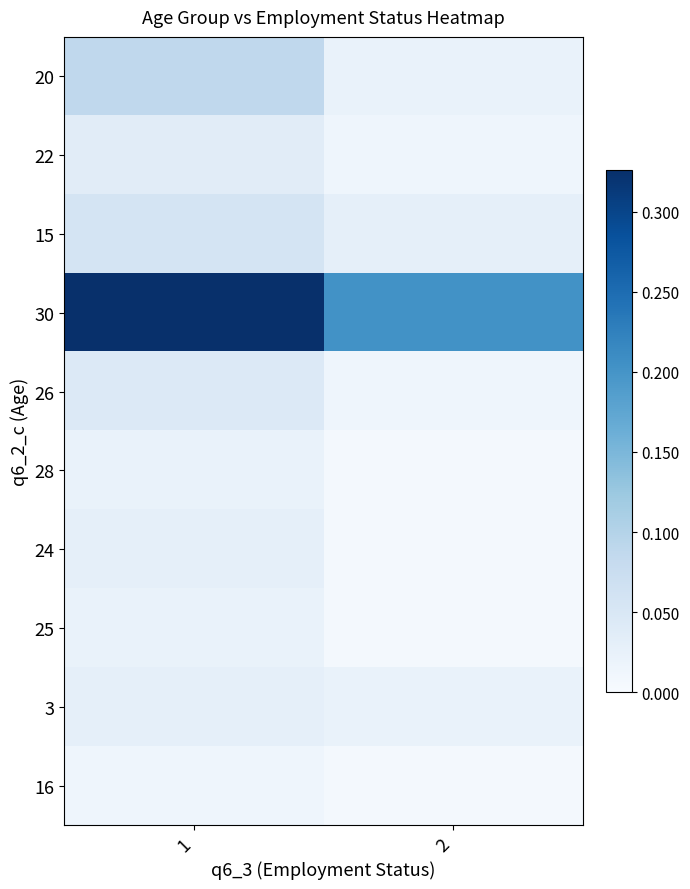

Which category has the highest value across all series?

1